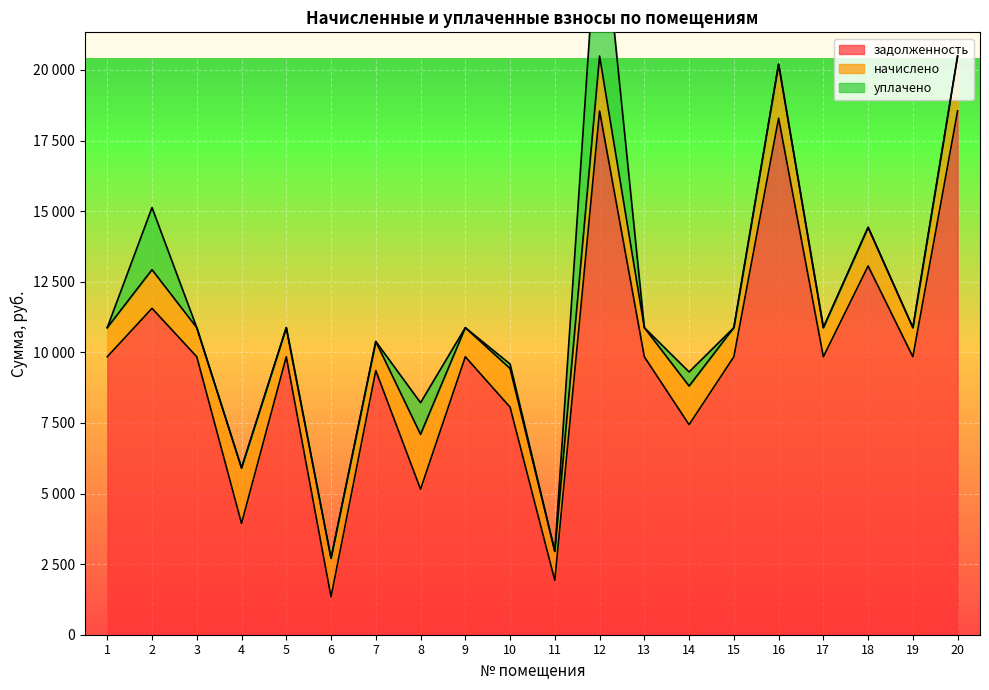

Where is the first local minimum for уплачено?

9